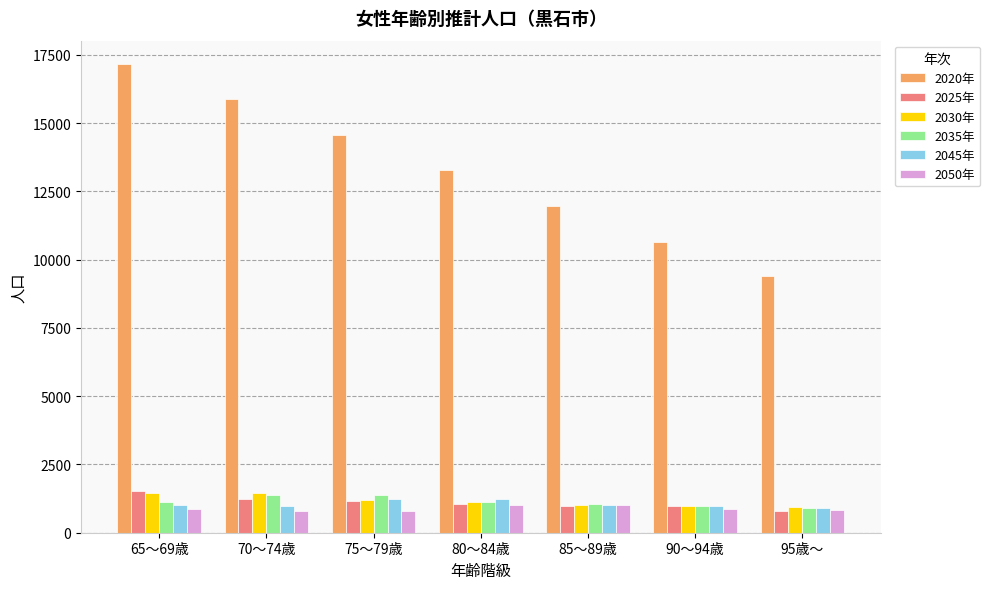

What are all the series names shown in the legend?

2020年, 2025年, 2030年, 2035年, 2045年, 2050年